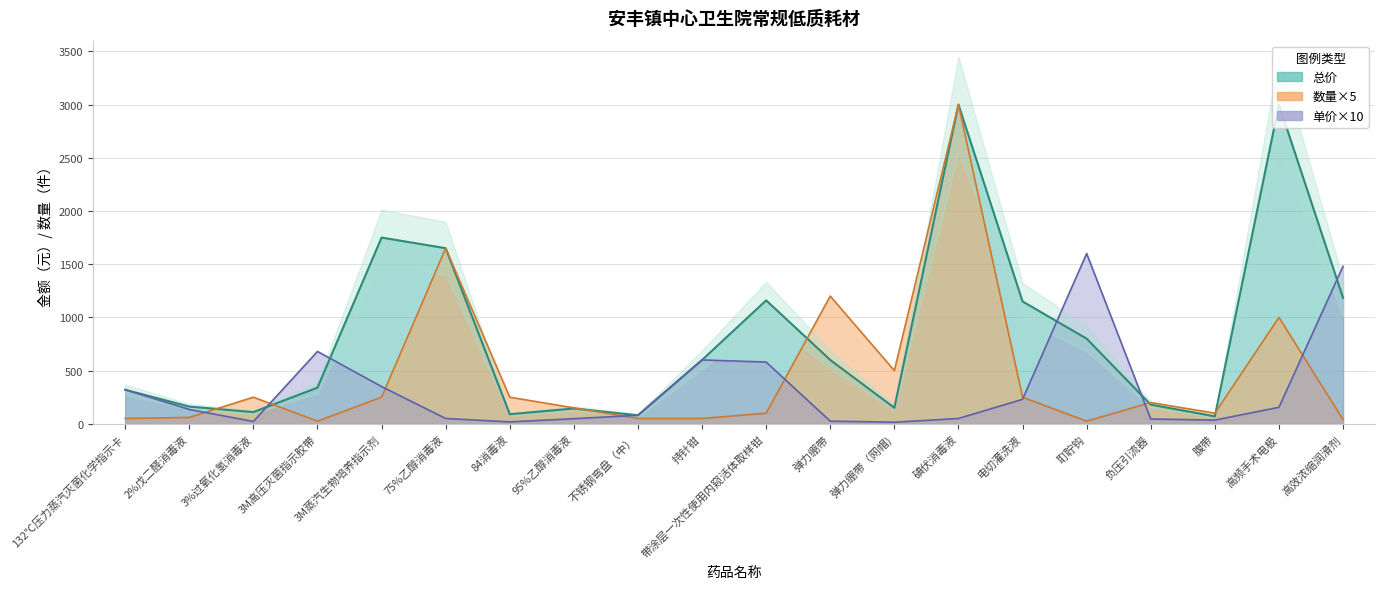

Which category has the highest value across all series?

碘伏消毒液